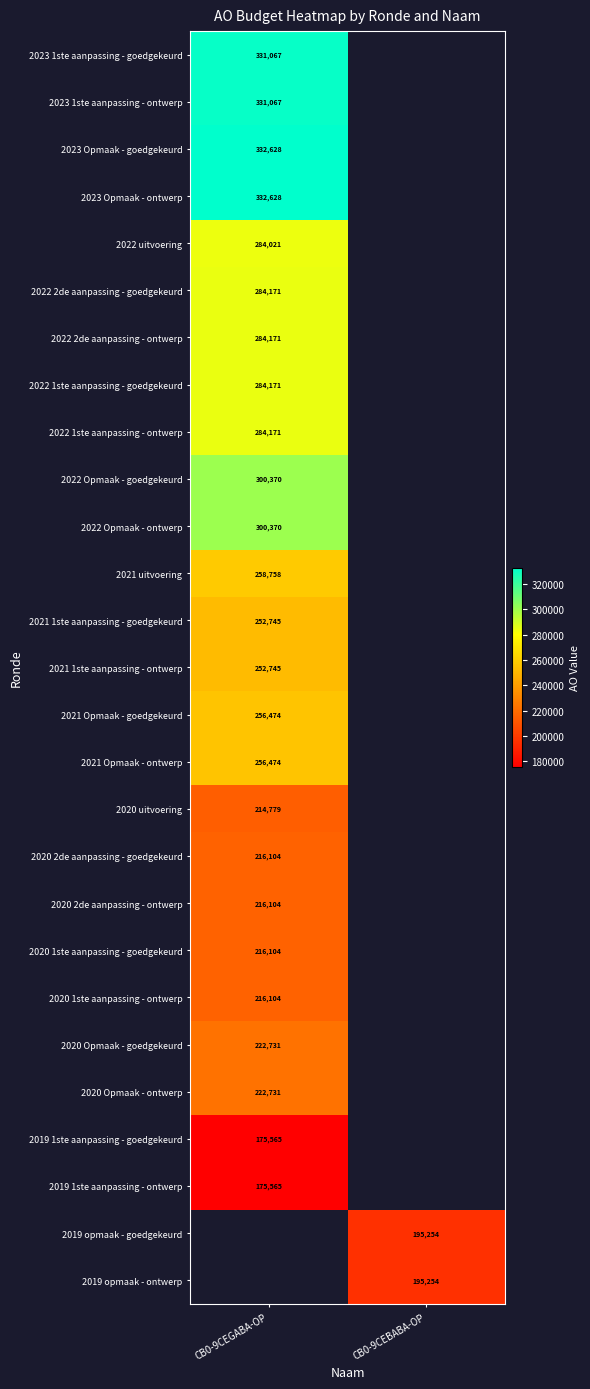

Which category has the lowest value across all series?

CB0-9CEGABA-OP